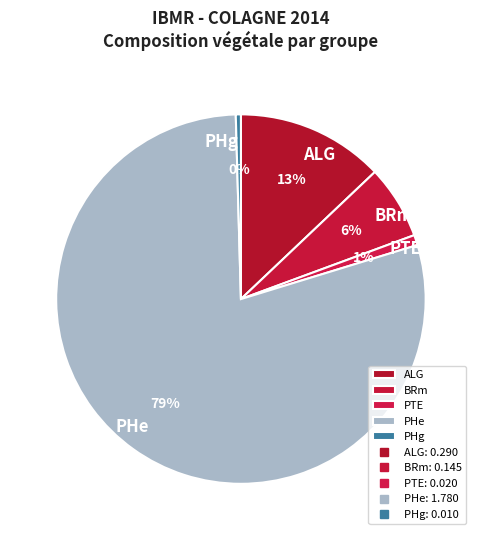

To the nearest percent, what portion does BRm represent?

6%